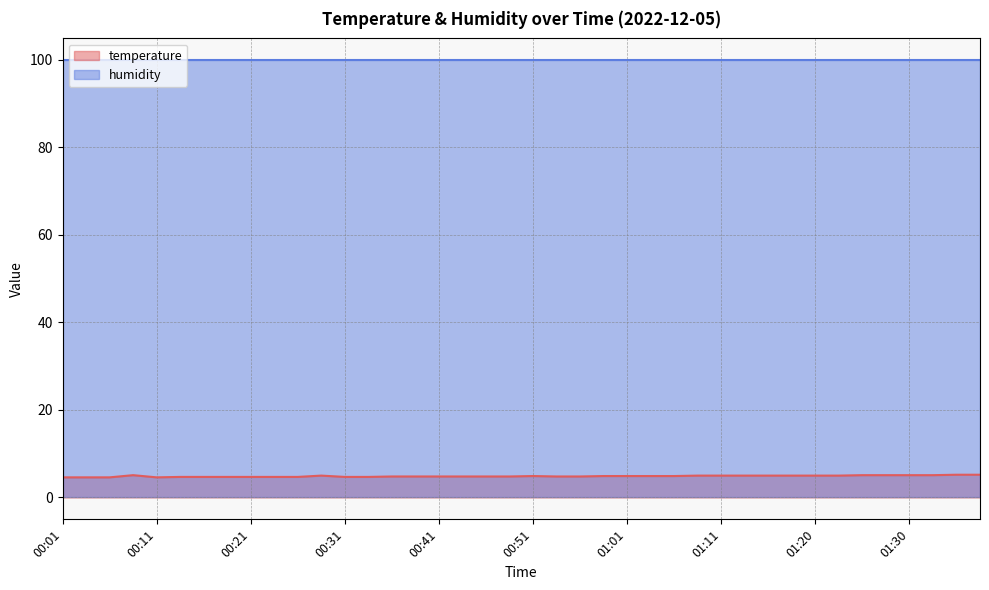

Rank the series by their average value, from highest to lowest.

humidity, temperature